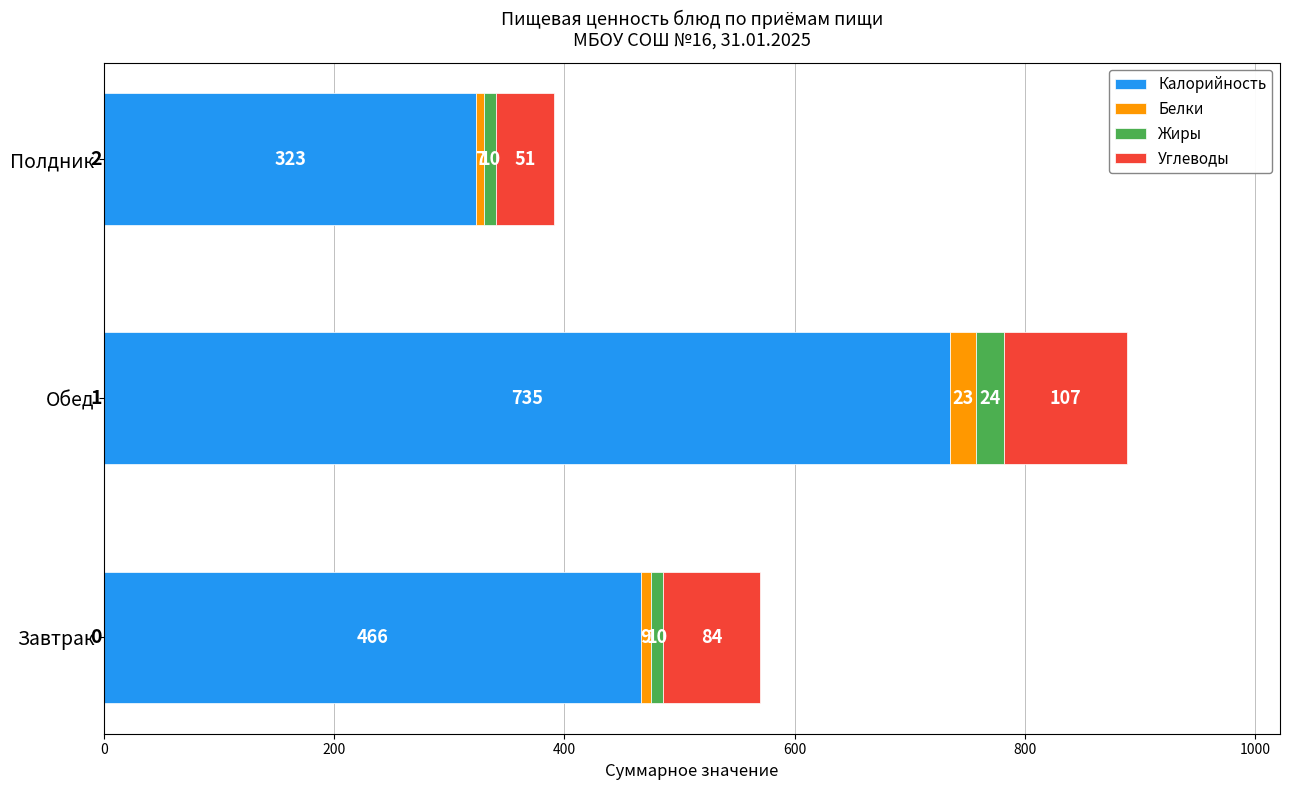

What are all the series names shown in the legend?

Калорийность, Белки, Жиры, Углеводы